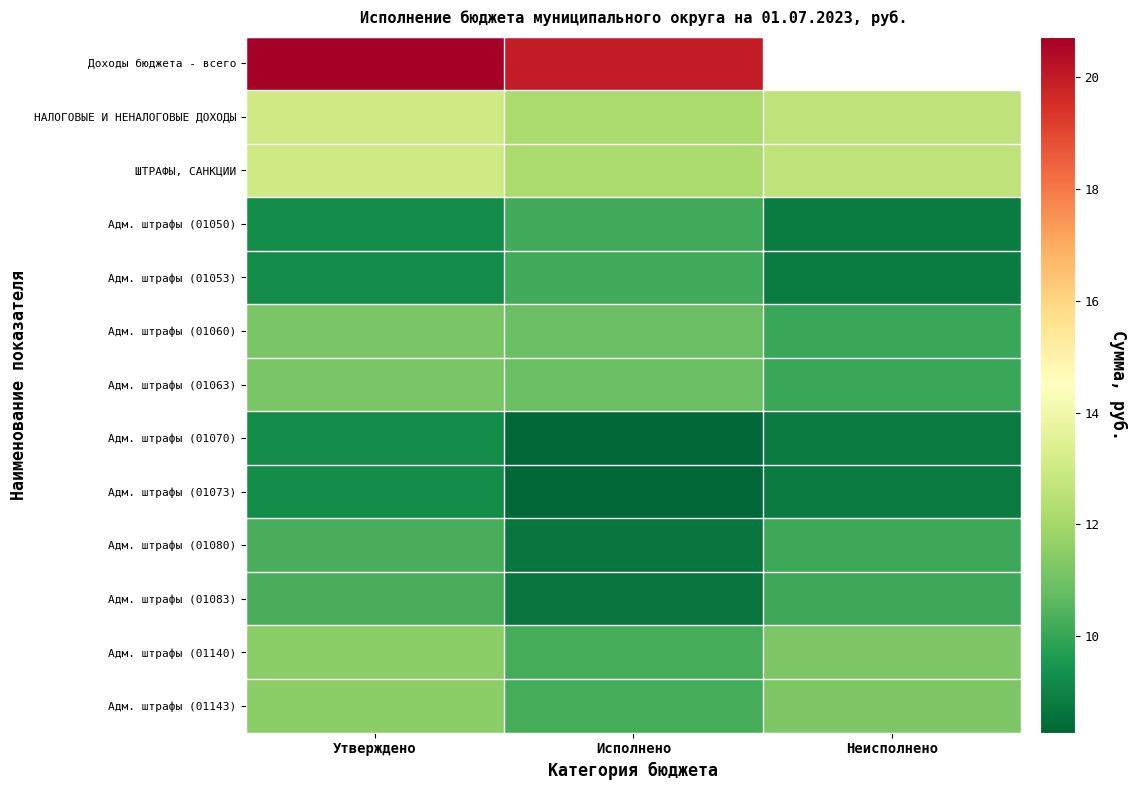

What is the difference between the maximum and second lowest values in the Адм. штрафы (01140) series?

0.3